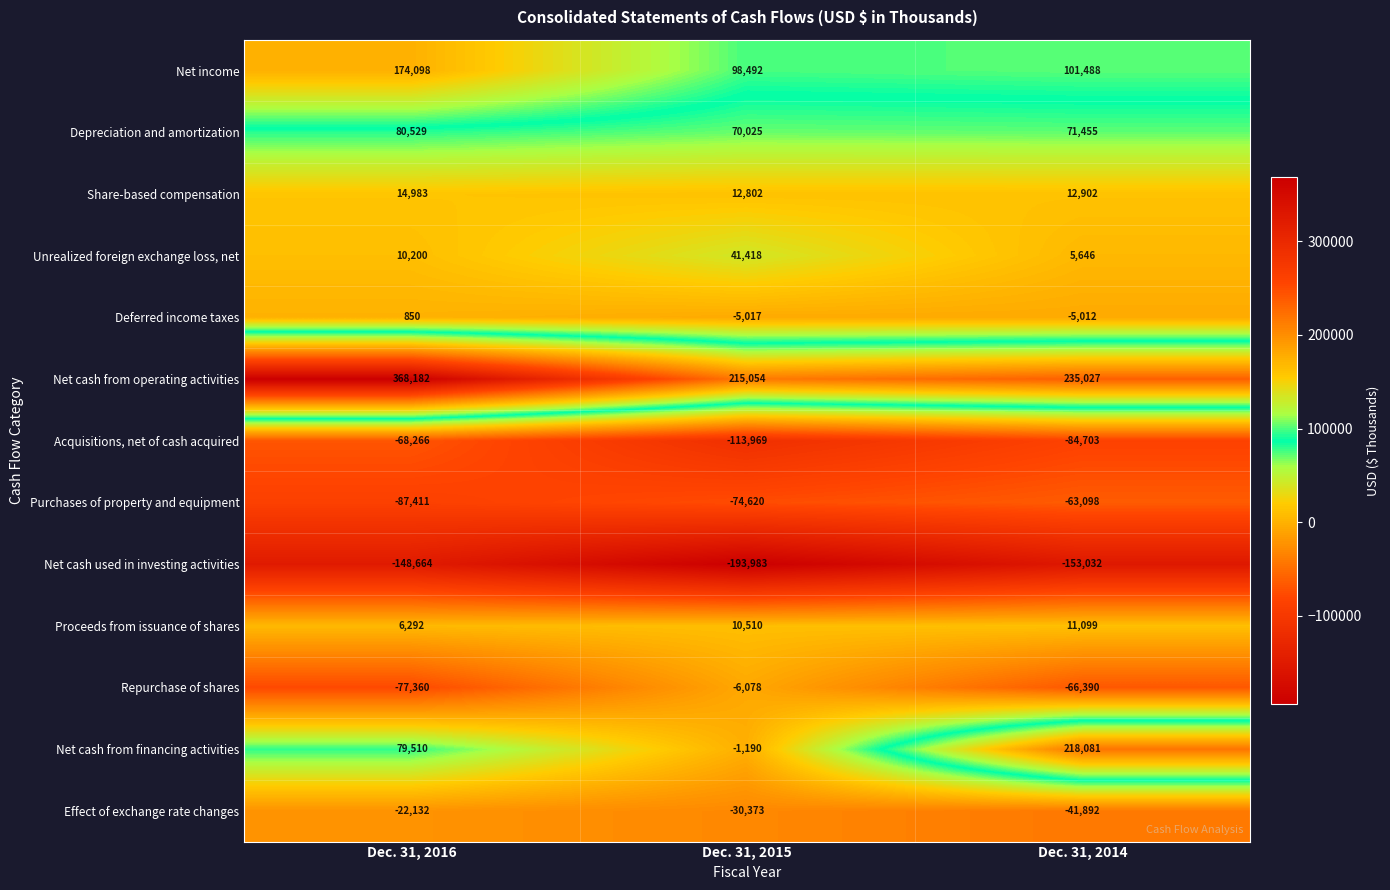

Count the Net cash from financing activities values in the range -1190 to 218081.

3